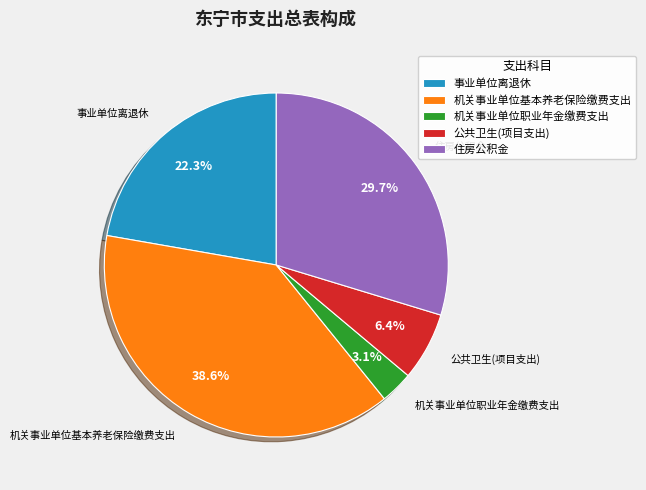

Is it true that 公共卫生(项目支出) is 6% of the pie?

True